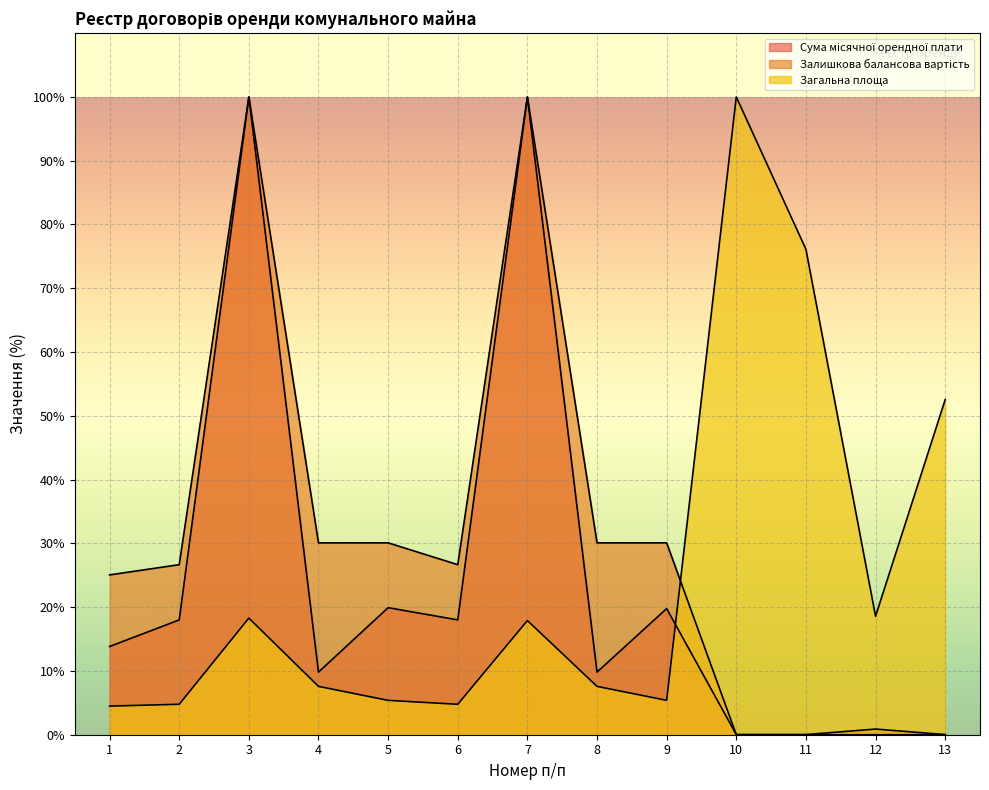

Read the Залишкова балансова вартість value at 4.

30.1